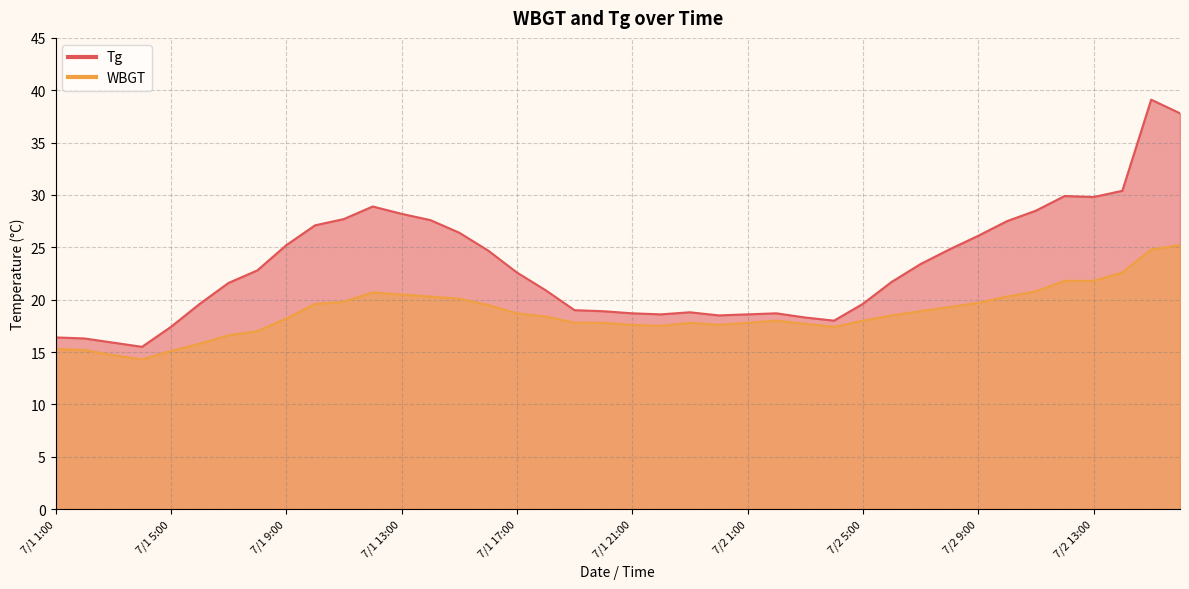

Reading right to left, what are all the values shown in this chart?

Tg: 37.8	39.1	30.4	29.8	29.9	28.5	27.5	26.1	24.8	23.4	21.7	19.6	18.0	18.3	18.7	18.6	18.5	18.8	18.6	18.7	18.9	19.0	20.9	22.6	24.7	26.4	27.6	28.2	28.9	27.7	27.1	25.2	22.8	21.6	19.6	17.4	15.5	15.9	16.3	16.4
WBGT: 25.2	24.8	22.6	21.8	21.8	20.8	20.3	19.7	19.3	18.9	18.5	18.0	17.4	17.7	18.0	17.8	17.6	17.8	17.5	17.6	17.8	17.8	18.4	18.7	19.5	20.1	20.3	20.5	20.7	19.8	19.6	18.2	17.0	16.6	15.8	15.1	14.3	14.7	15.2	15.3